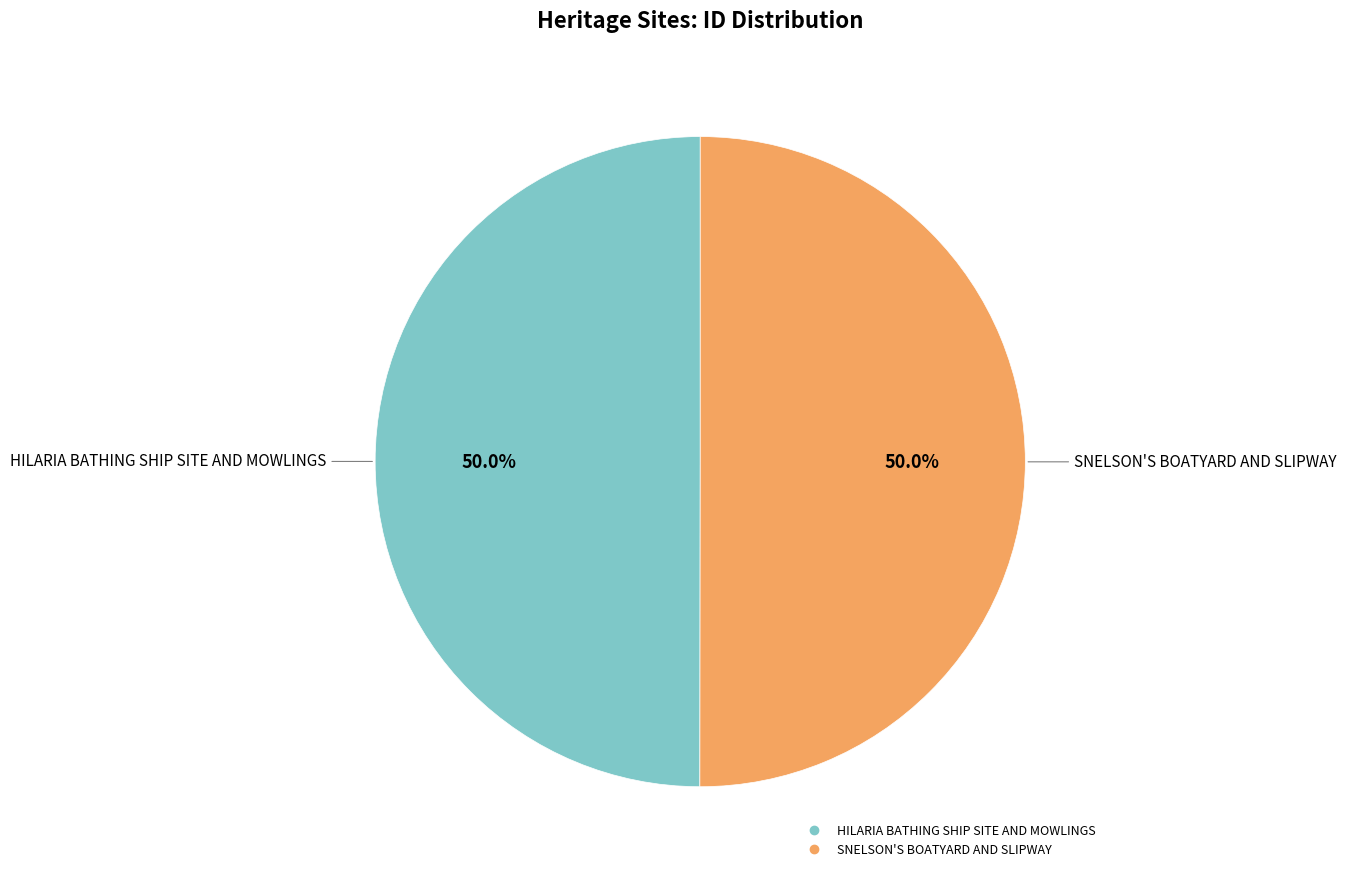

To the nearest percent, what is the average slice percentage?

50%